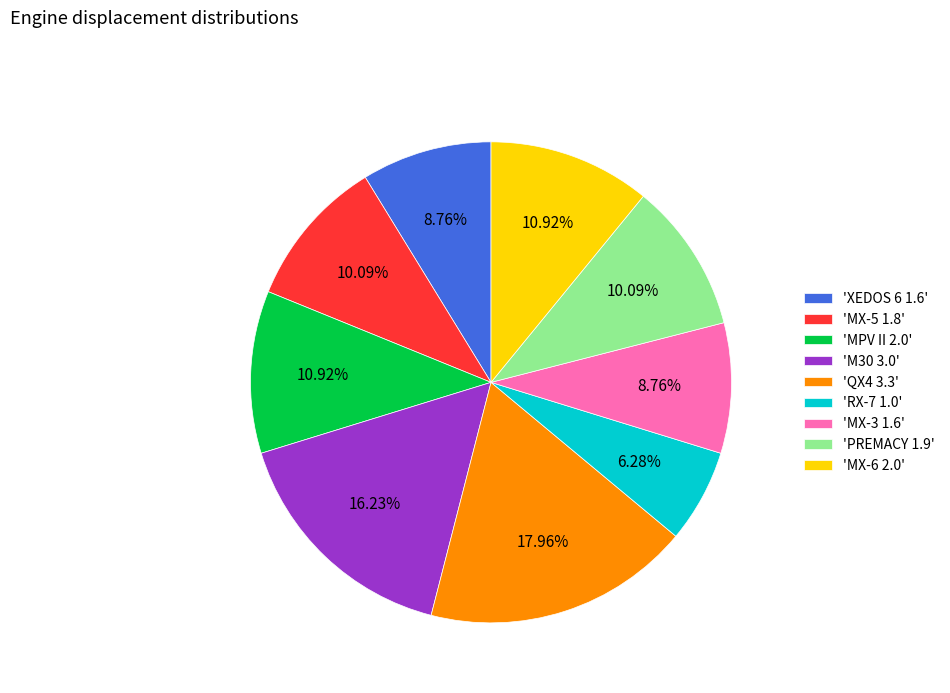

Do 'PREMACY 1.9' and 'MX-5 1.8' together represent more than half of the pie?

No